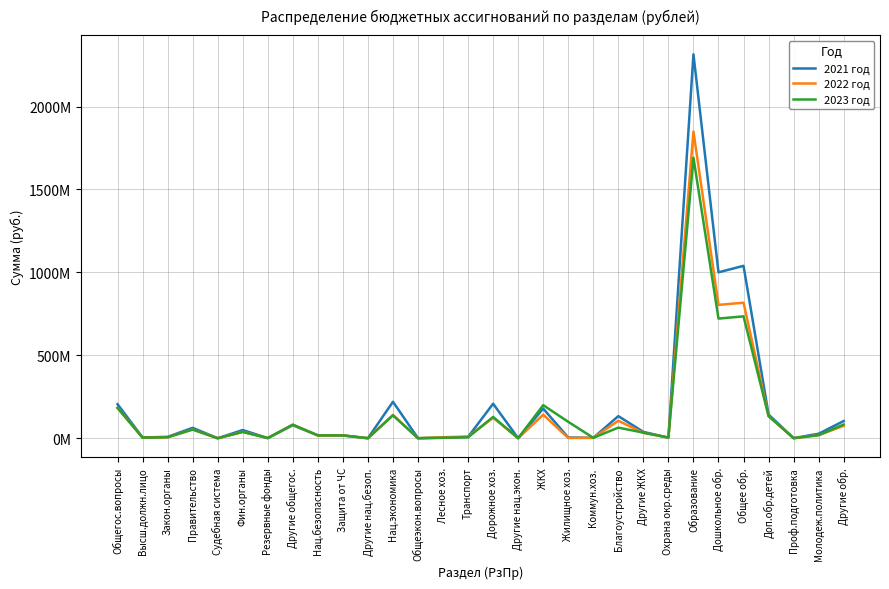

At which label does 2022 год first exceed 18655707?

Общегос.вопросы